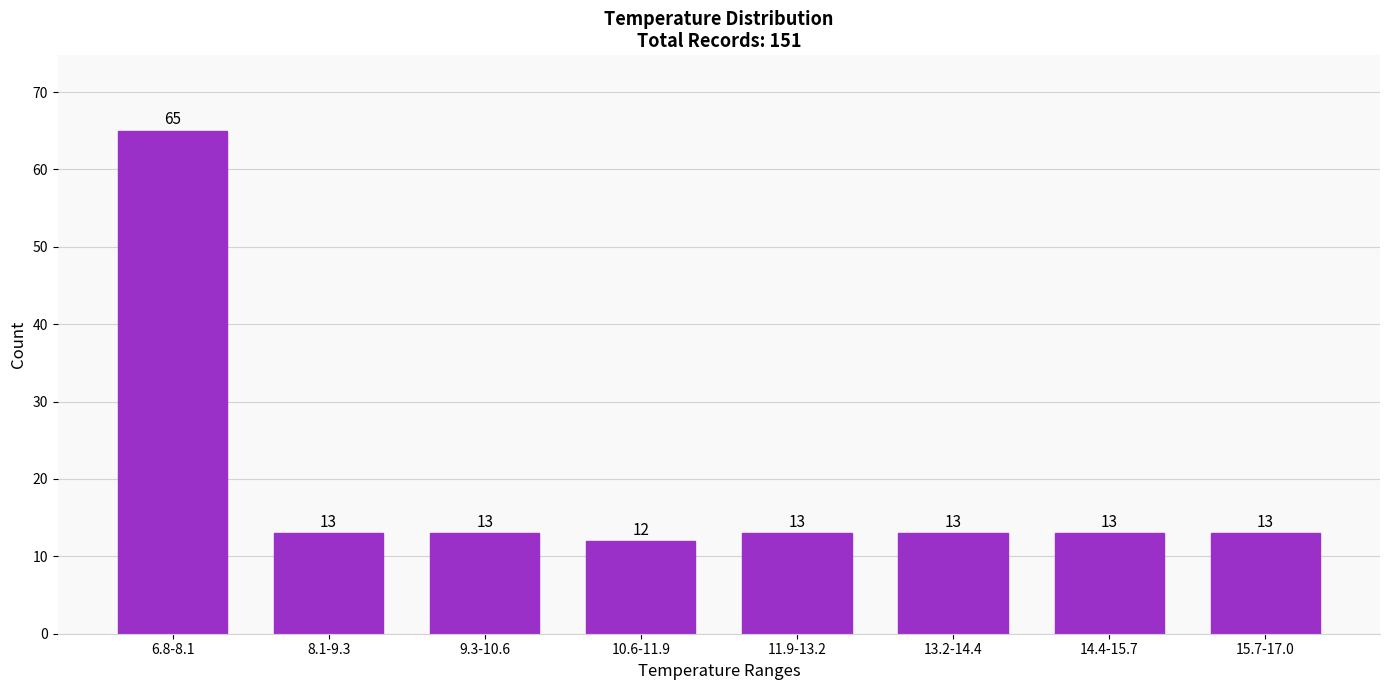

Reading right to left, transcribe all the data shown in this chart.

13	13	13	13	12	13	13	65